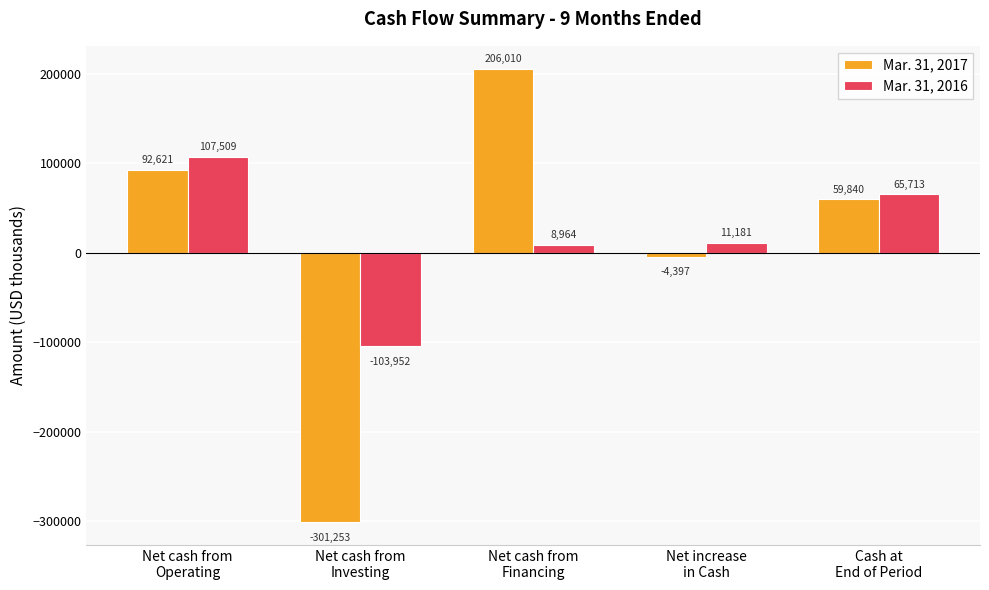

What is the value of the Mar. 31, 2016 bar at the 1st from the left?

107509